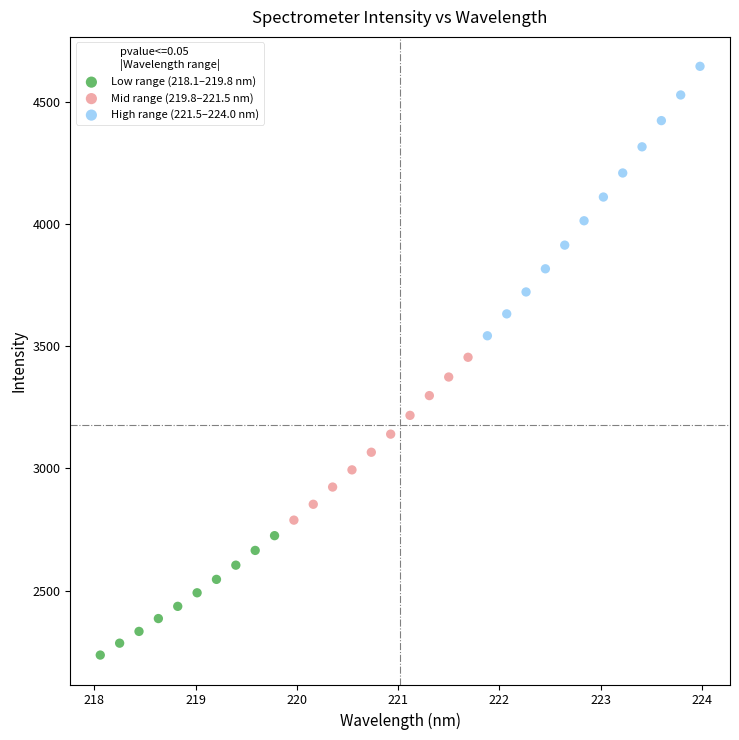

Which series contains the lowest Y value?

Low range (218.1–219.8 nm)